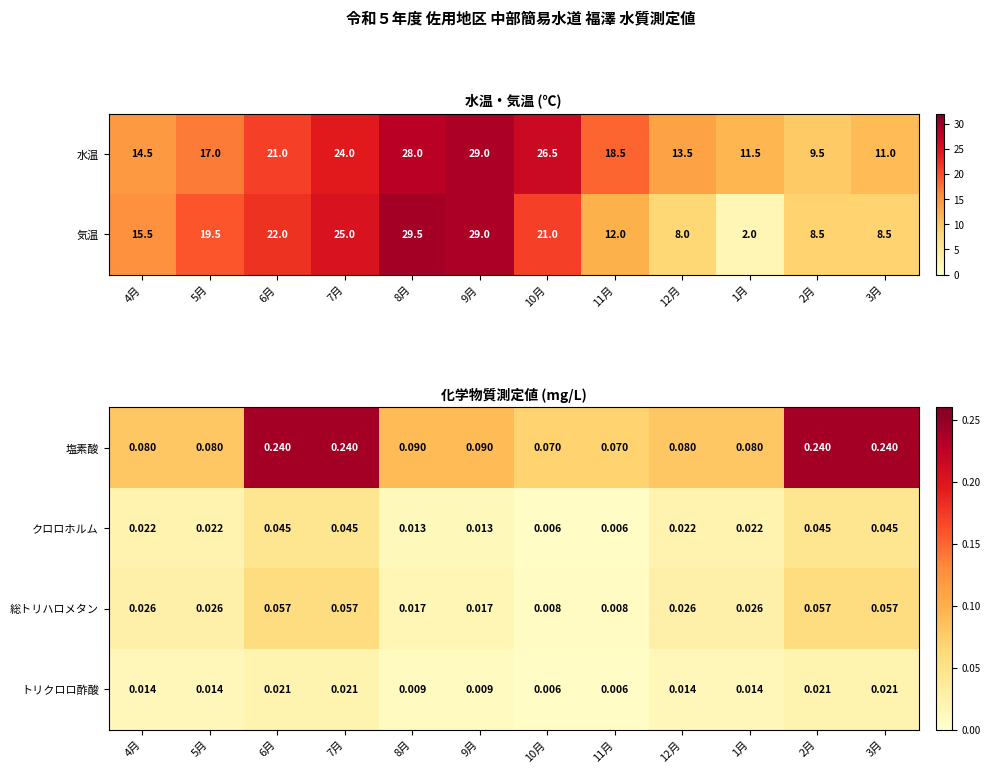

What is the spread (max minus min) of values at 11月?

0.1